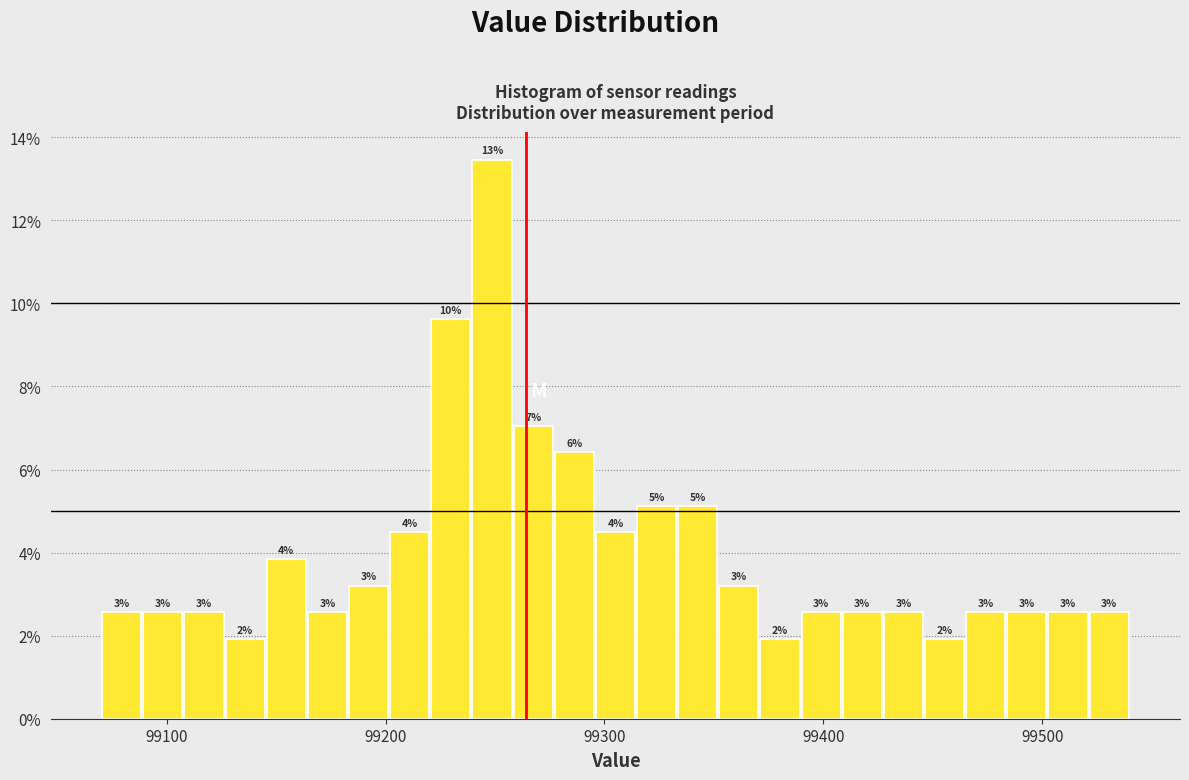

Read against the x-axis, roughly where is the centre of the tallest bar?

99250